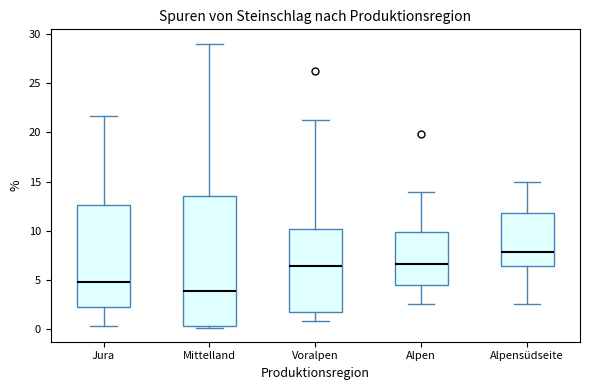

Comparing the boxes themselves (not the whiskers), which one is the tallest?

Mittelland